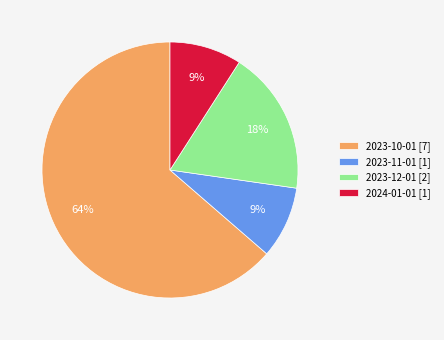

What is the ratio of the value at 2023-12-01 [2] to the value at 2024-01-01 [1]?

2.0